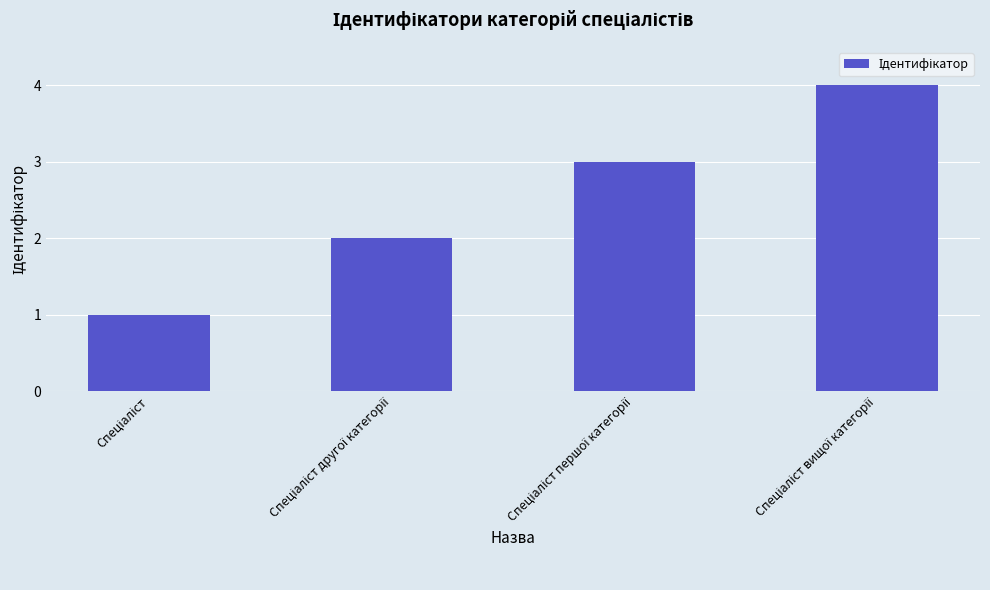

What is the maximum value shown in the chart?

4